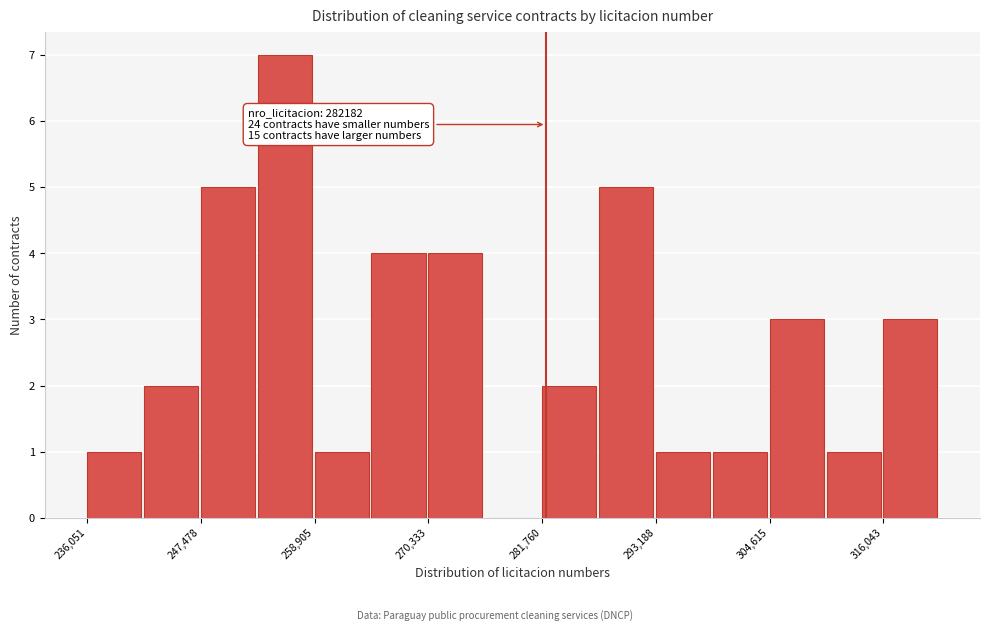

Read against the x-axis, roughly where is the centre of the tallest bar?

256000